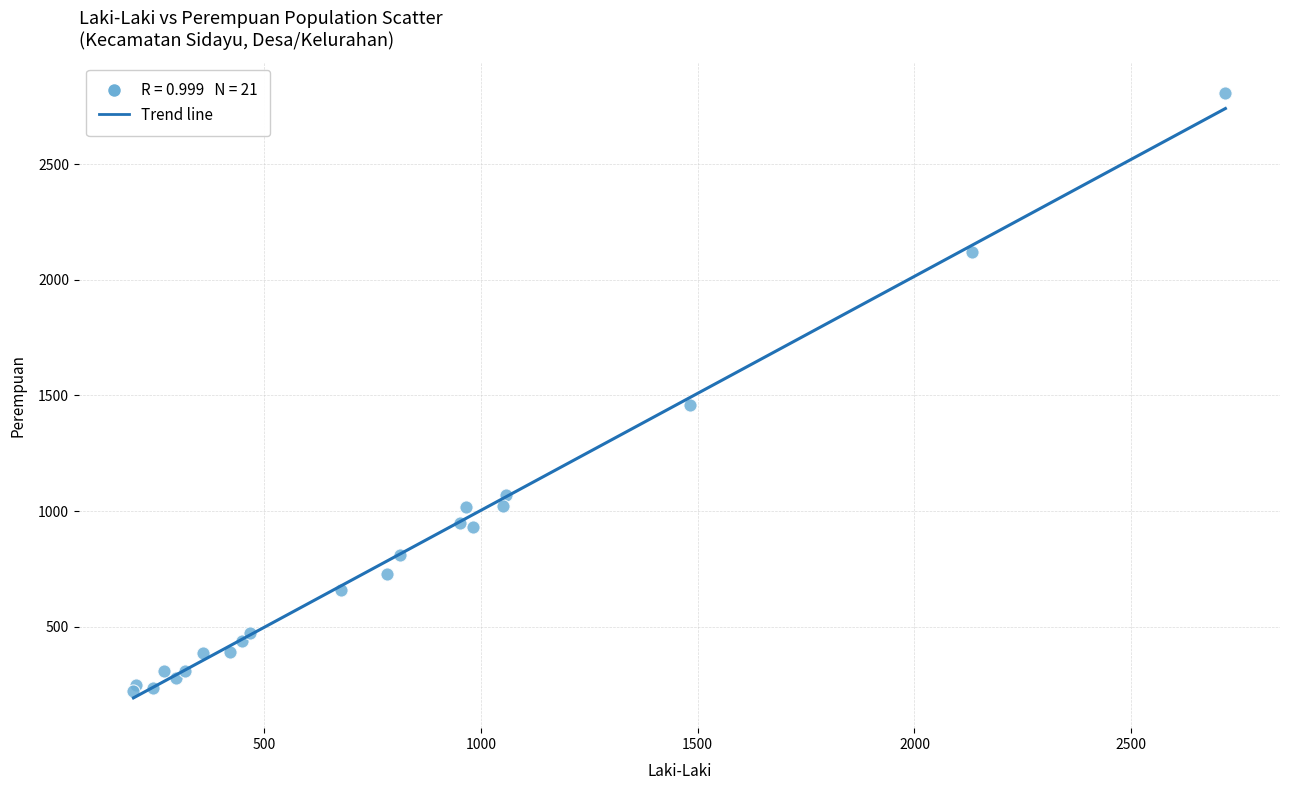

What Y value in the scatter plot is closest to 1515?

1457